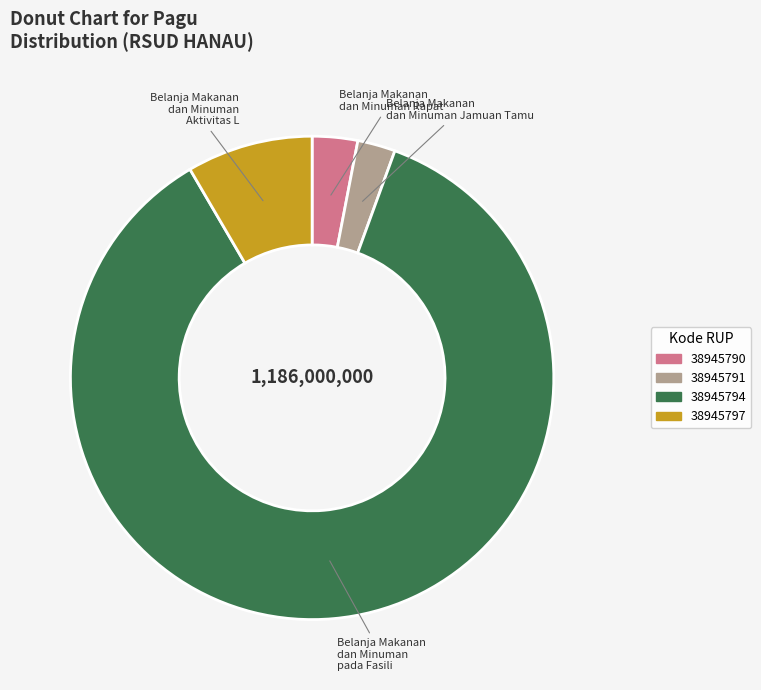

How many slices are in this pie chart?

4